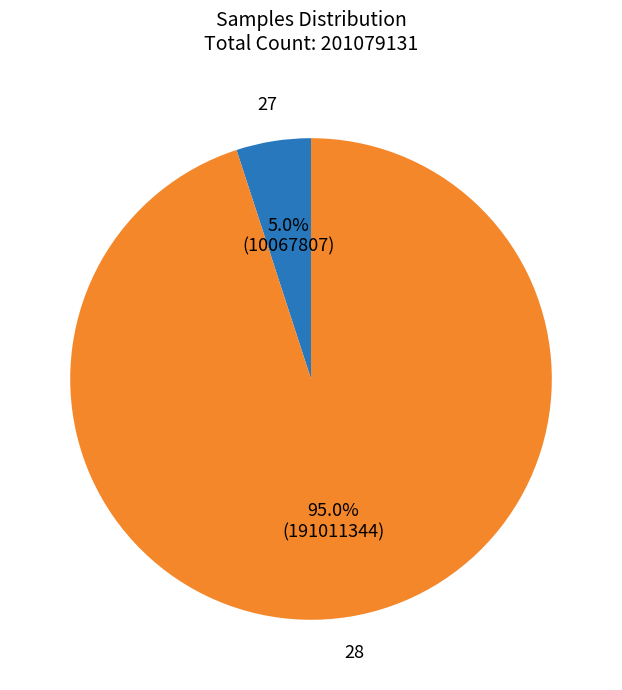

Is there any slice that represents more than half of the pie?

Yes